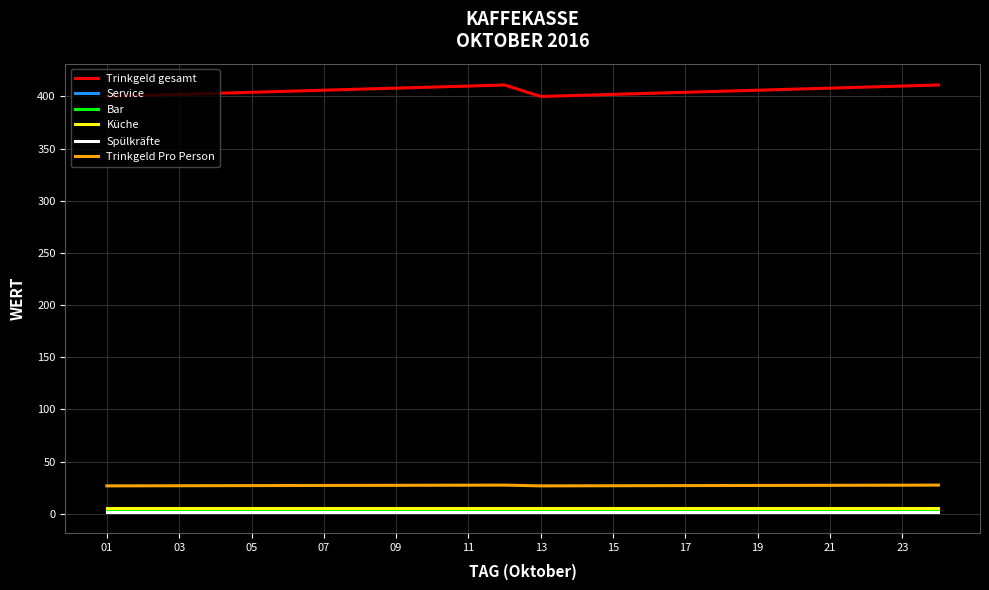

At which label is Service closest to 5?

01